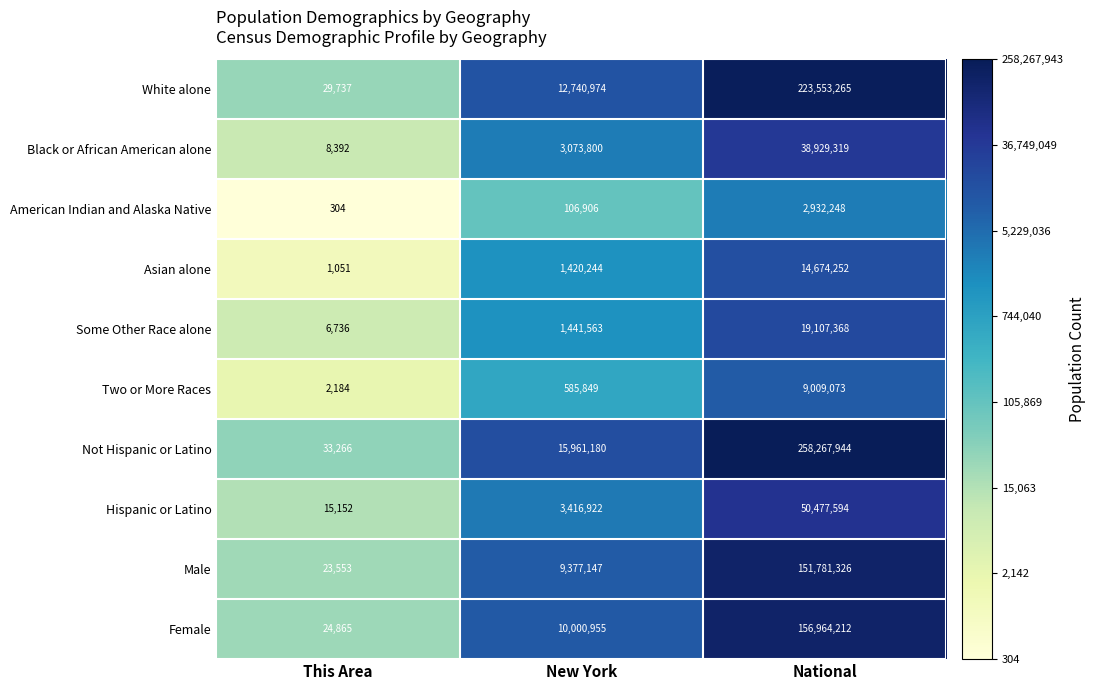

Which series has the widest spread of values?

Not Hispanic or Latino